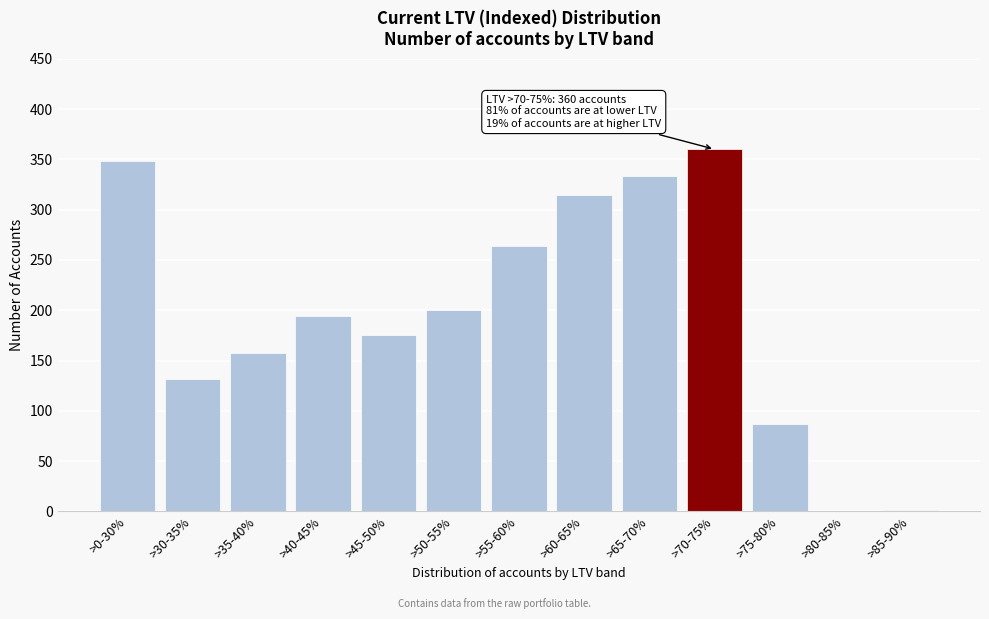

At which label is the value closest to 180?

>45-50%